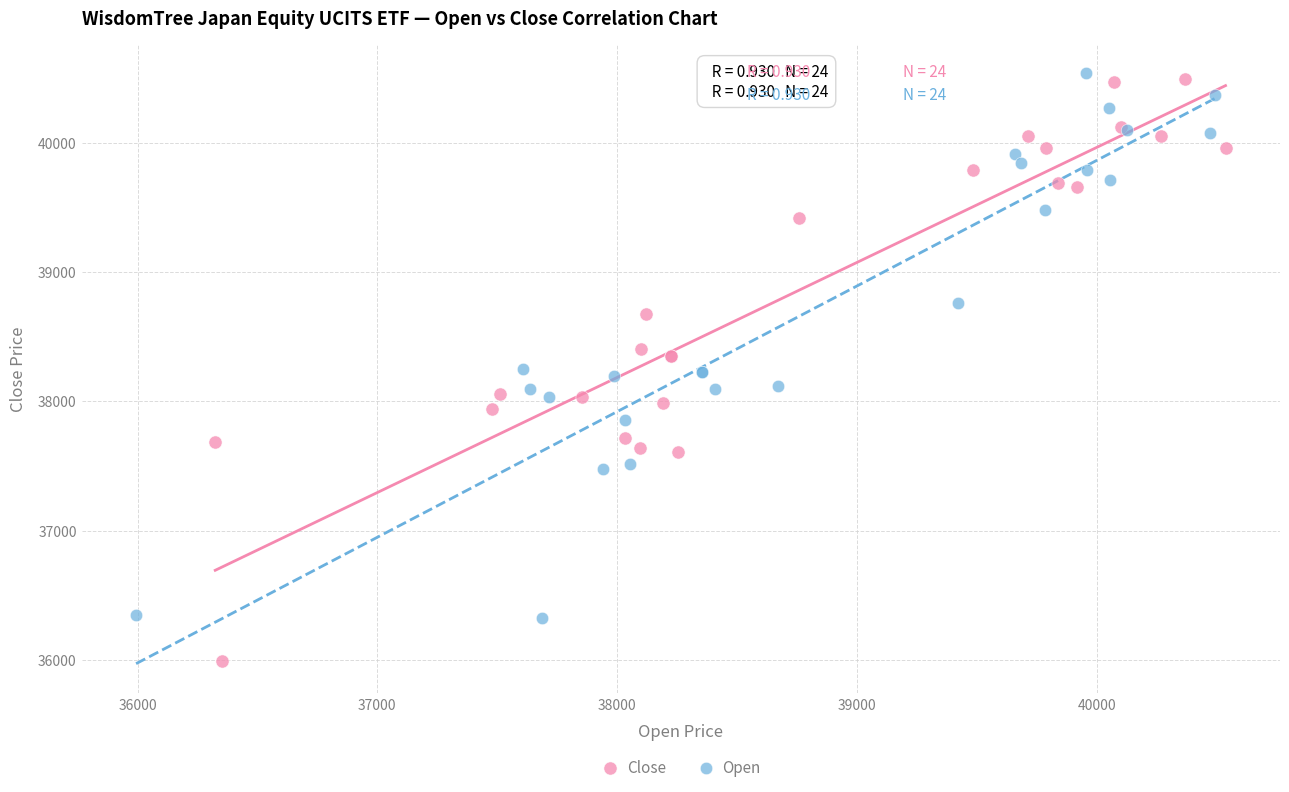

Which series reaches the minimum Y coordinate?

Close